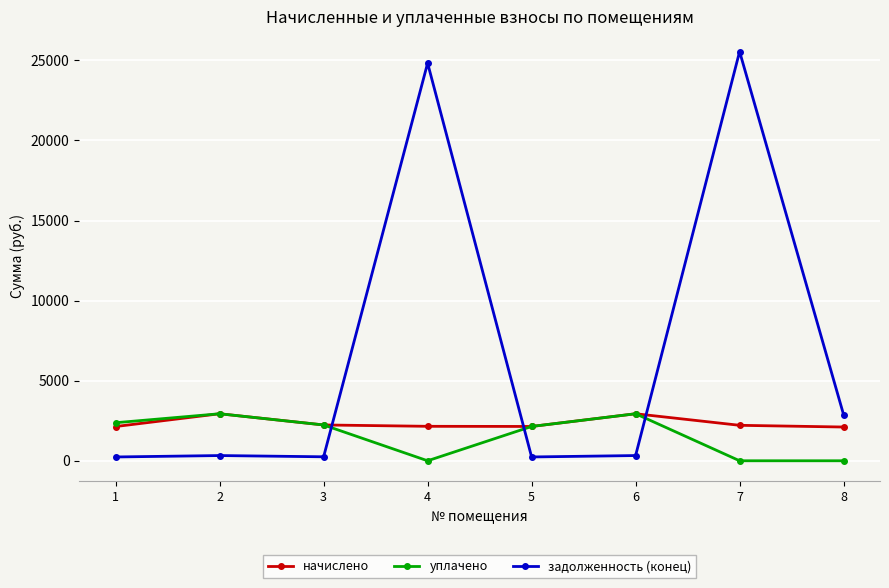

Between which two adjacent categories do задолженность (конец) and уплачено first intersect?

3 and 4